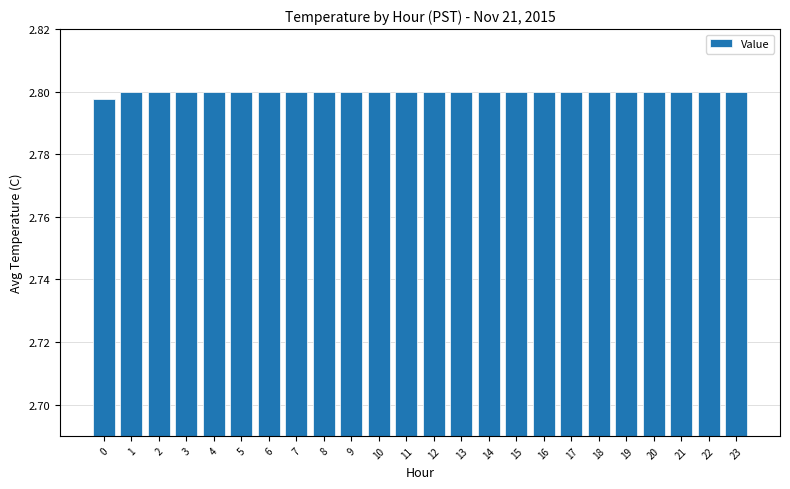

What is the ratio of the value at 17 to the value at 11?

1.0